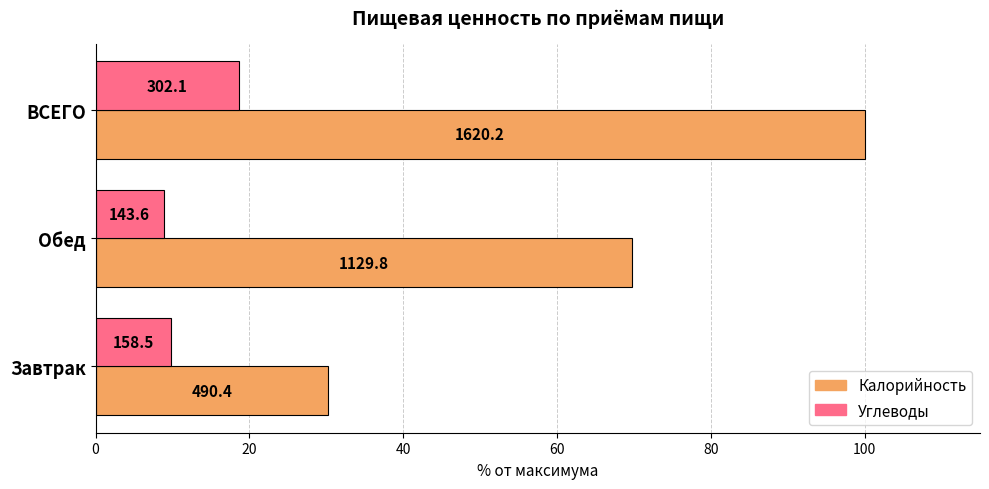

What are all the series names shown in the legend?

Калорийность, Углеводы